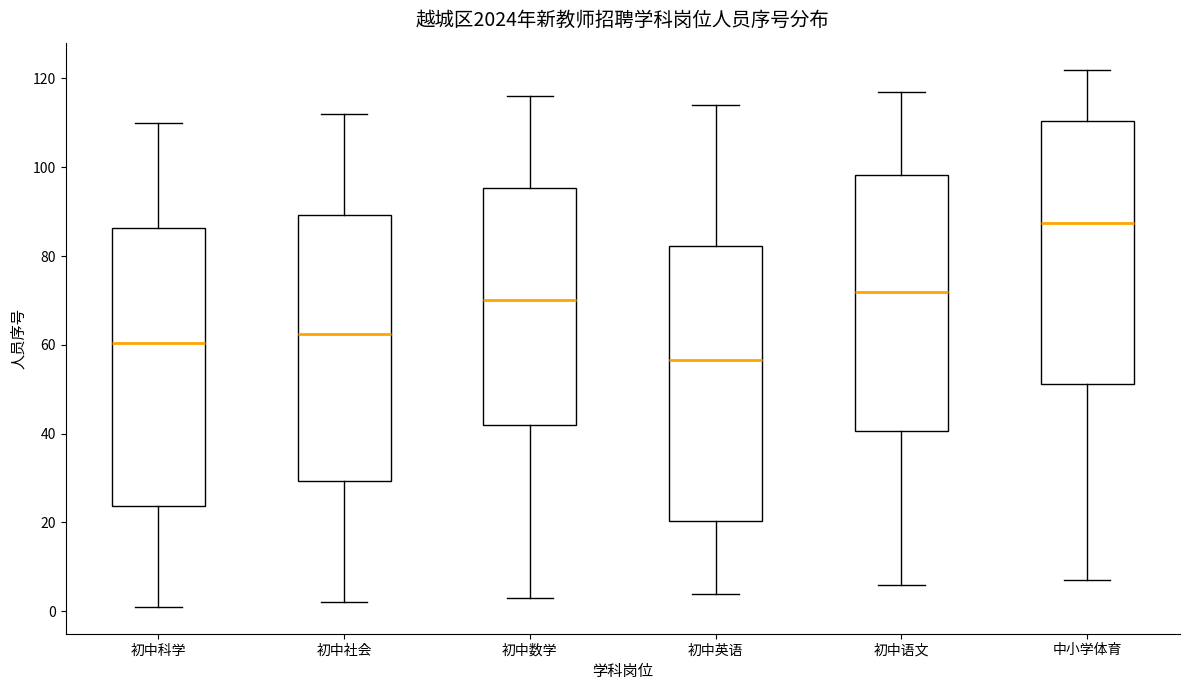

Reading left to right, read every box against the y-axis: the position of its median line, the range the box covers, and the ends of its whiskers. The values are not printed on the chart, so give them approximately, as read against the axis.

初中科学: median 60, box 24 to 86, whiskers 2 to 110
初中社会: median 62, box 30 to 90, whiskers 2 to 112
初中数学: median 70, box 42 to 96, whiskers 4 to 116
初中英语: median 56, box 20 to 82, whiskers 4 to 114
初中语文: median 72, box 40 to 98, whiskers 6 to 118
中小学体育: median 88, box 52 to 110, whiskers 8 to 122